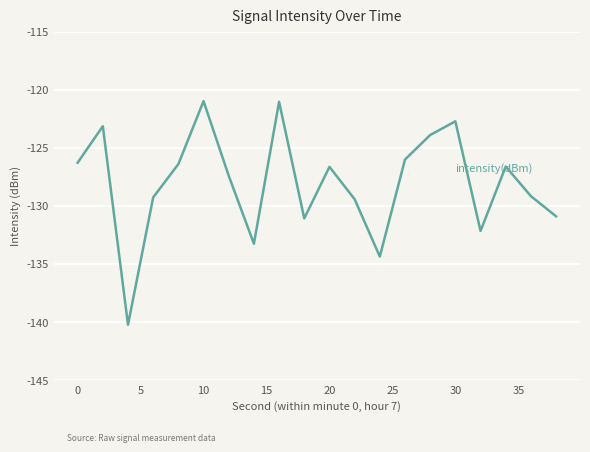

What is the difference between the maximum and minimum values?

19.2